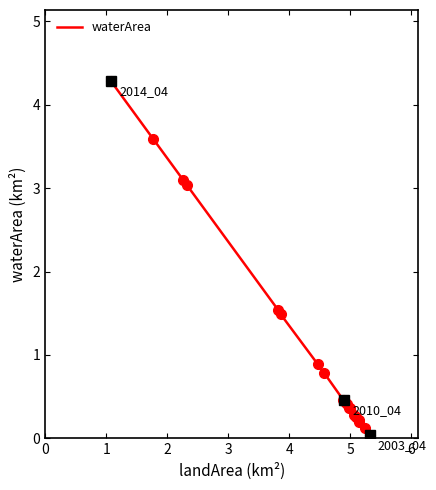

True or false: there are more than 0 points higher than both neighbors.

False